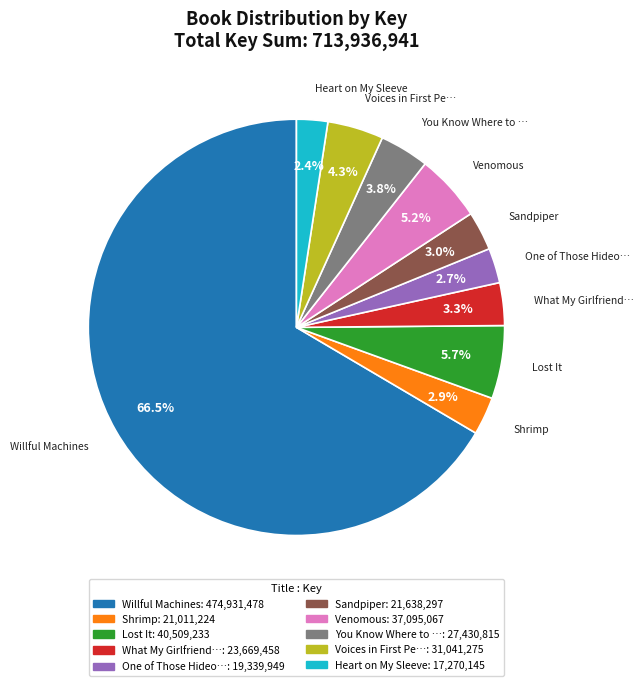

How many segments does this pie chart have?

10